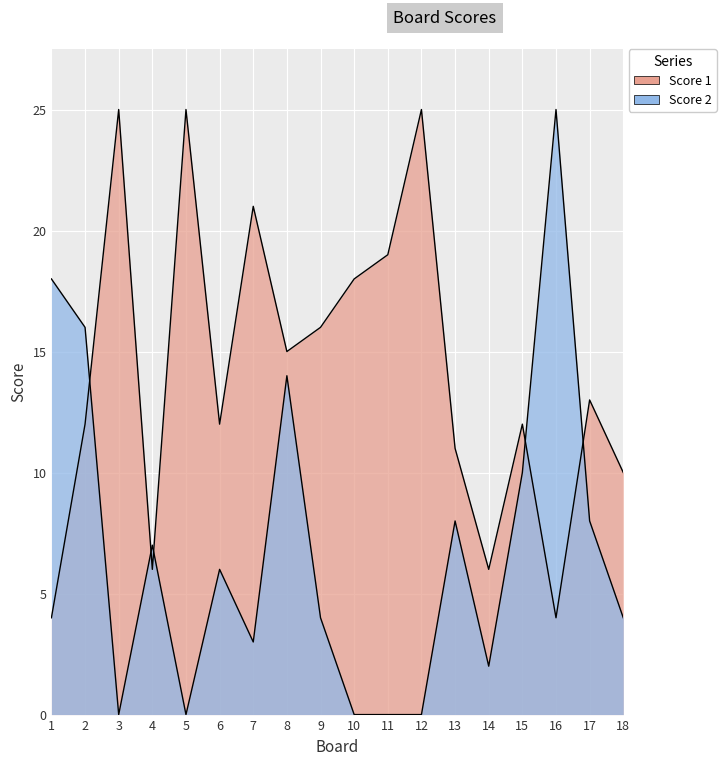

Reading left to right, transcribe all the data shown in this chart.

Score 1: 1=4	2=12	3=25	4=6	5=25	6=12	7=21	8=15	9=16	10=18	11=19	12=25	13=11	14=6	15=12	16=4	17=13	18=10
Score 2: 1=18	2=16	3=0	4=7	5=0	6=6	7=3	8=14	9=4	10=0	11=0	12=0	13=8	14=2	15=10	16=25	17=8	18=4